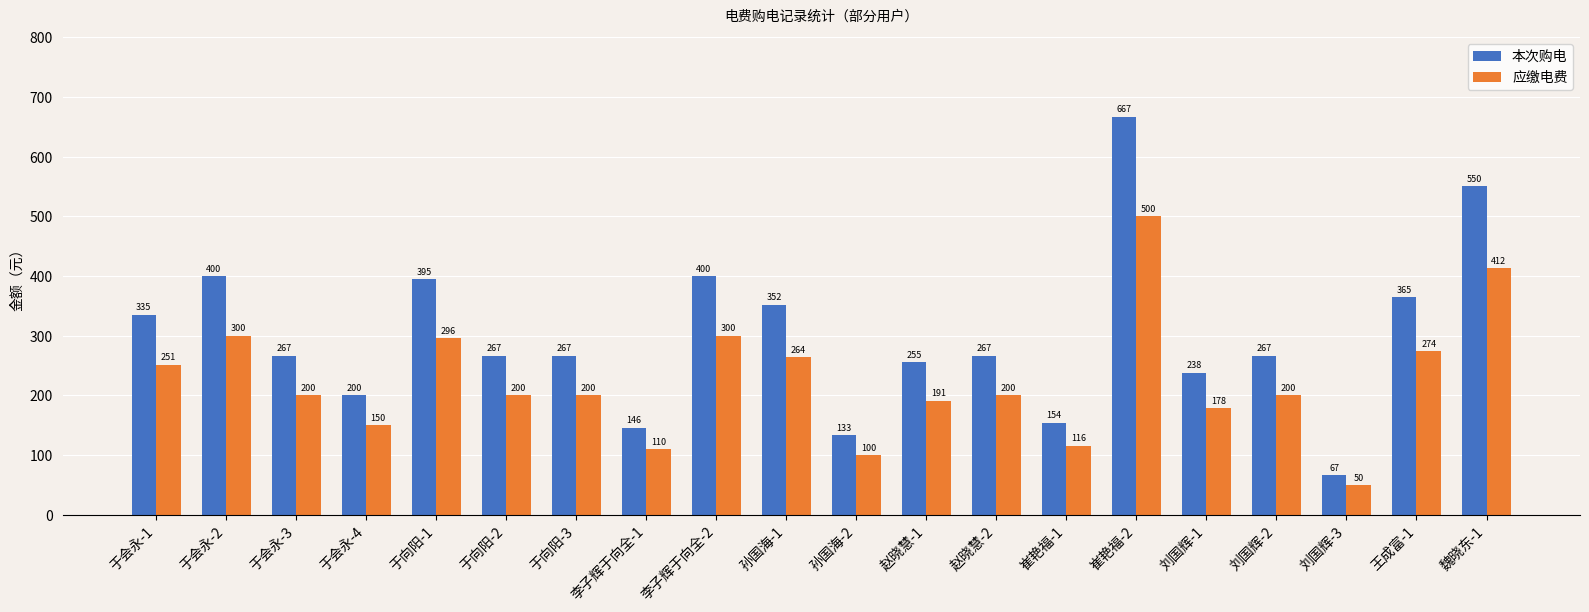

The value of 本次购电 at 崔艳福-2 is 666.7. True or false?

True